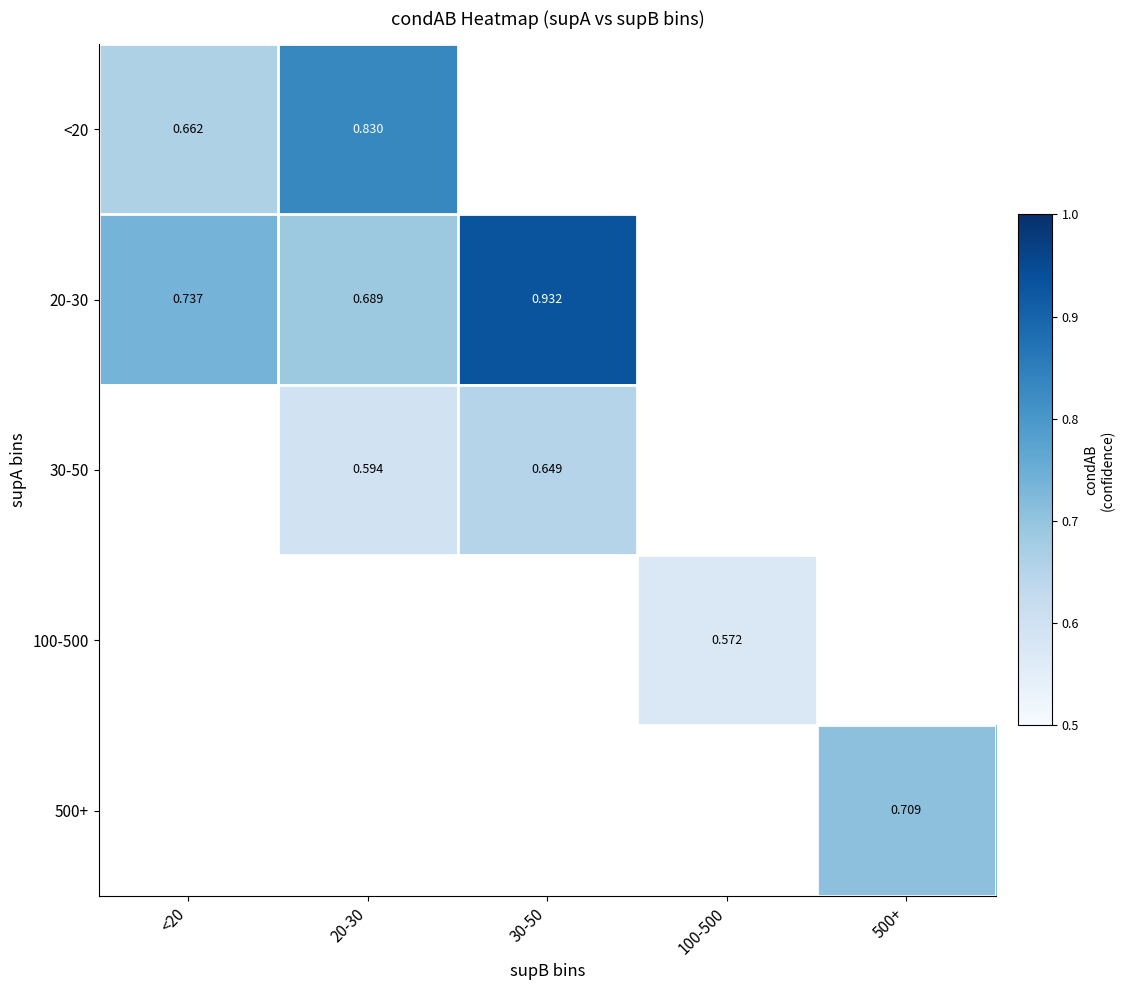

At how many categories does at least one series exceed 0?

5